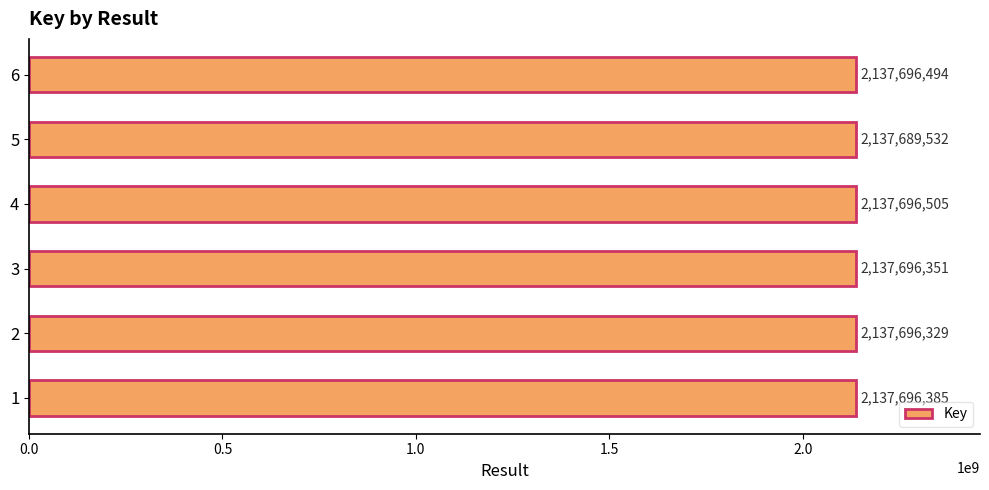

How many values are below 2137696385?

3